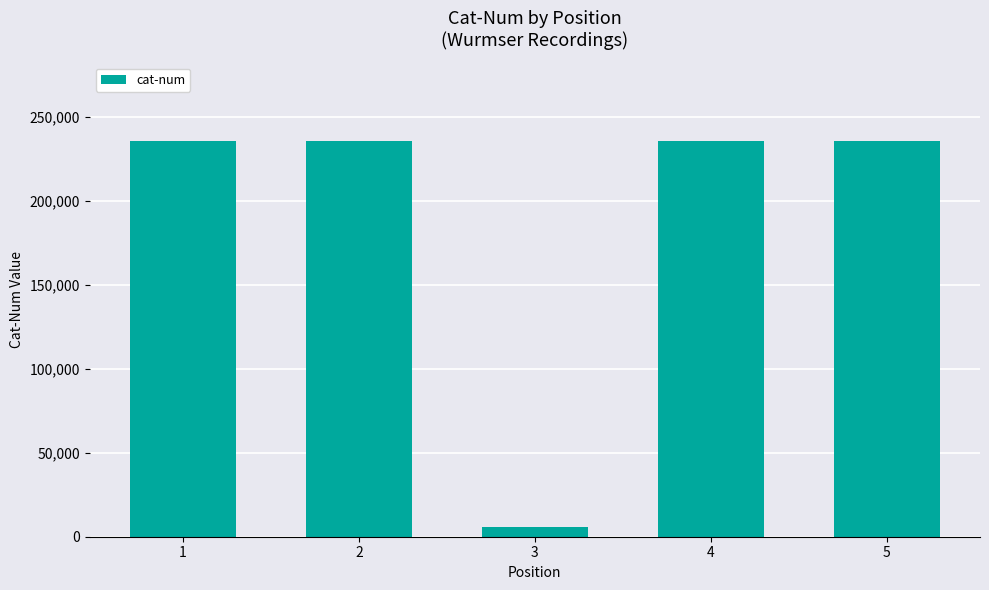

Count the number of categories in the chart.

5